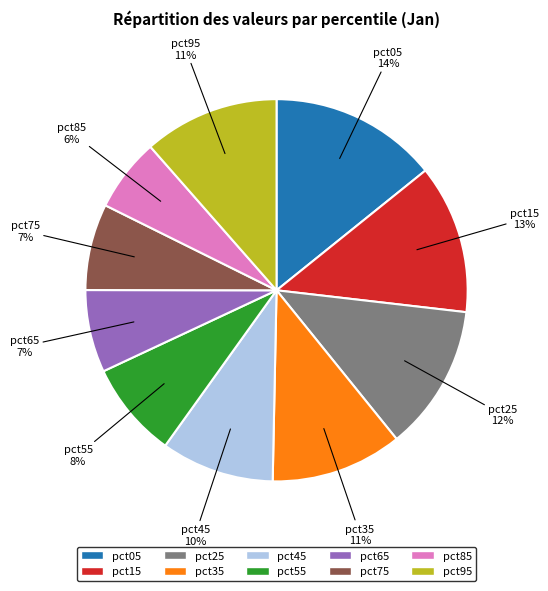

Do pct45 and pct25 together represent more than half of the pie?

No